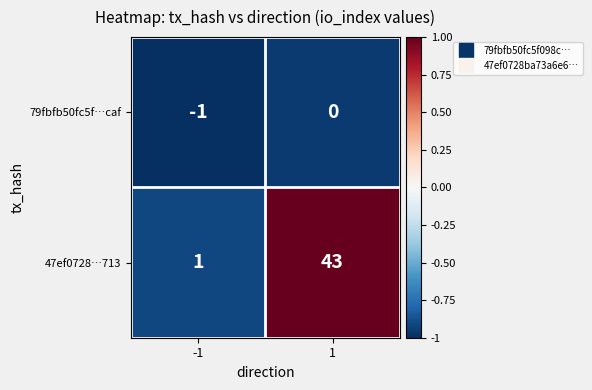

Reading left to right, what are all the values shown in this chart?

79fbfb50fc5f…caf: -1=-1	1=0
47ef0728…713: -1=1	1=43